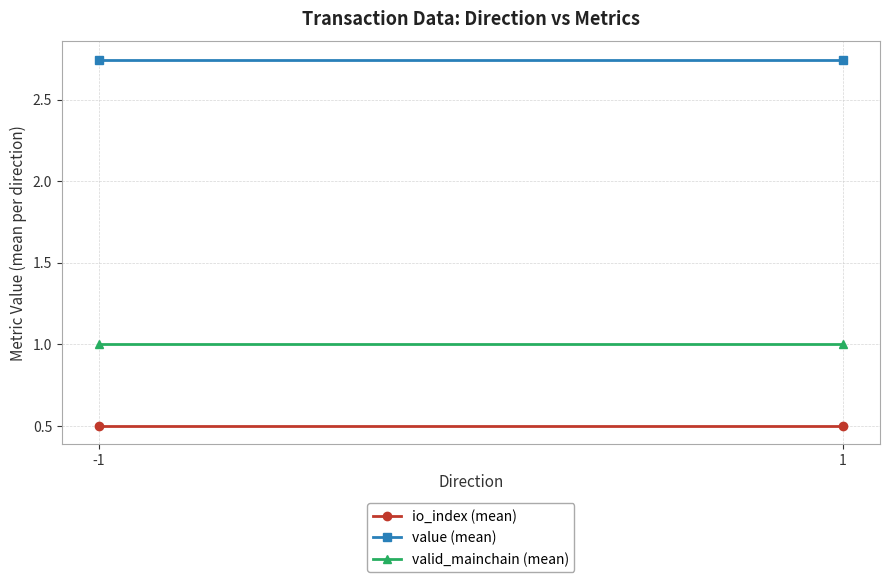

The valid_mainchain (mean) series shows 1.3 at -1. True or false?

False